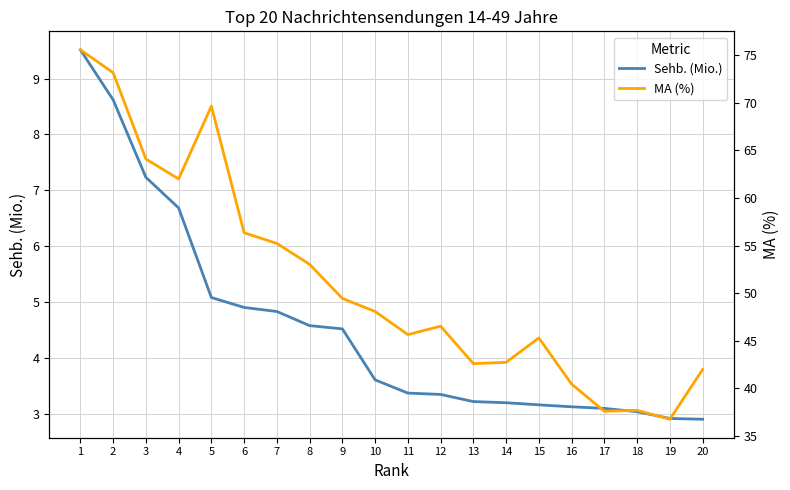

Rank the series by their average value, from lowest to highest.

Sehb. (Mio.), MA (%)